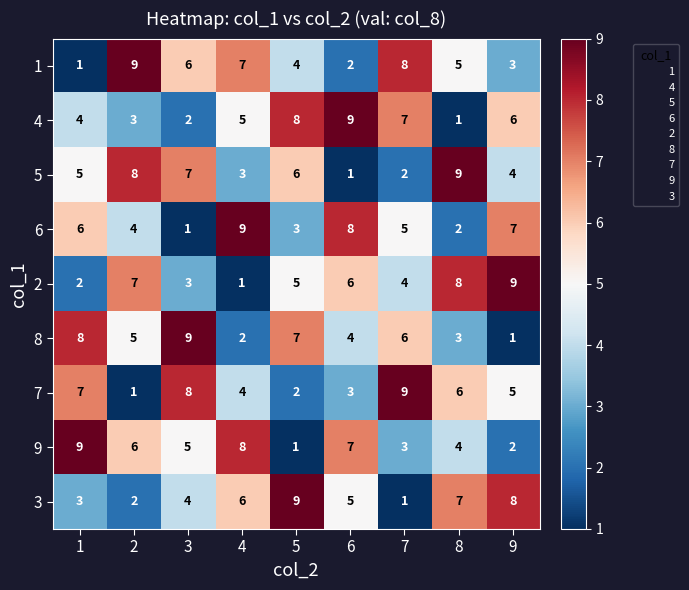

What is the maximum value shown in the chart?

9